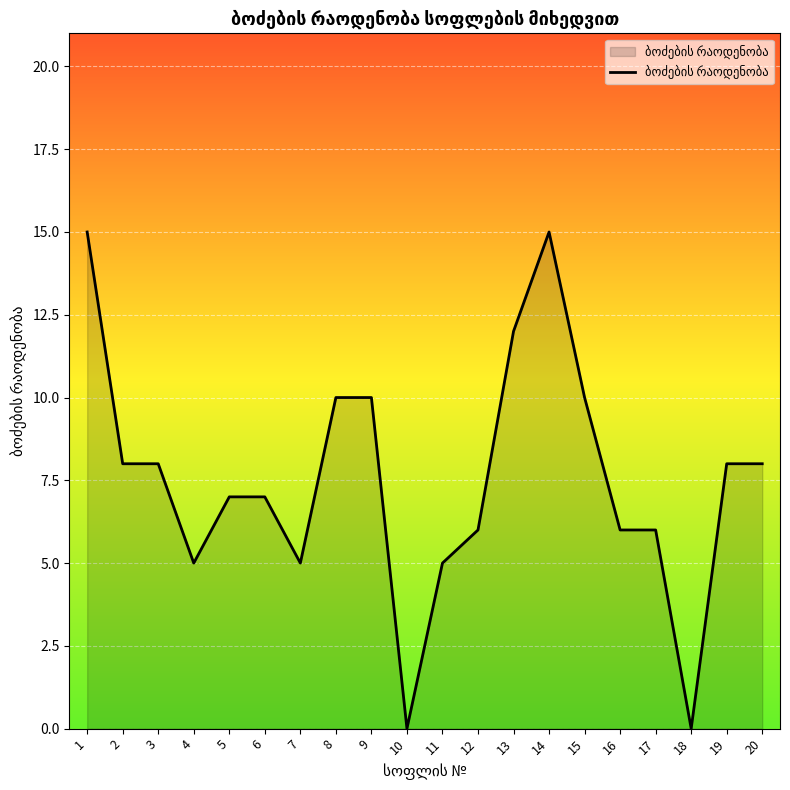

Reading left to right, list all the values displayed in this chart.

1=15	2=8	3=8	4=5	5=7	6=7	7=5	8=10	9=10	10=0	11=5	12=6	13=12	14=15	15=10	16=6	17=6	18=0	19=8	20=8